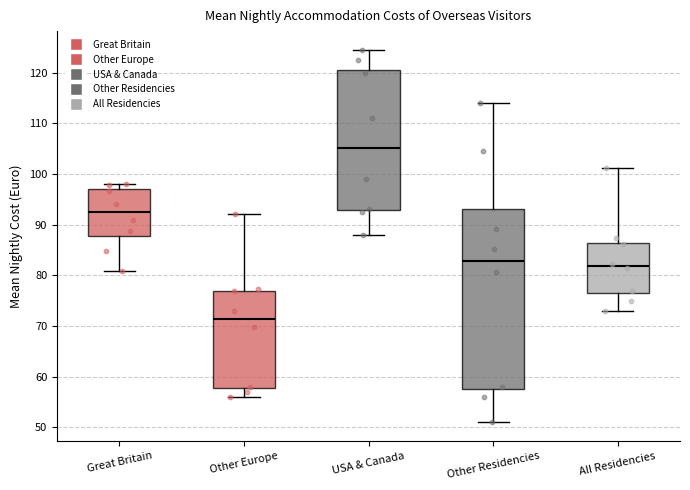

Where does the upper whisker of the box for Other Residencies end on the y-axis? The values are not printed on the chart, so give them approximately, as read against the axis.

114